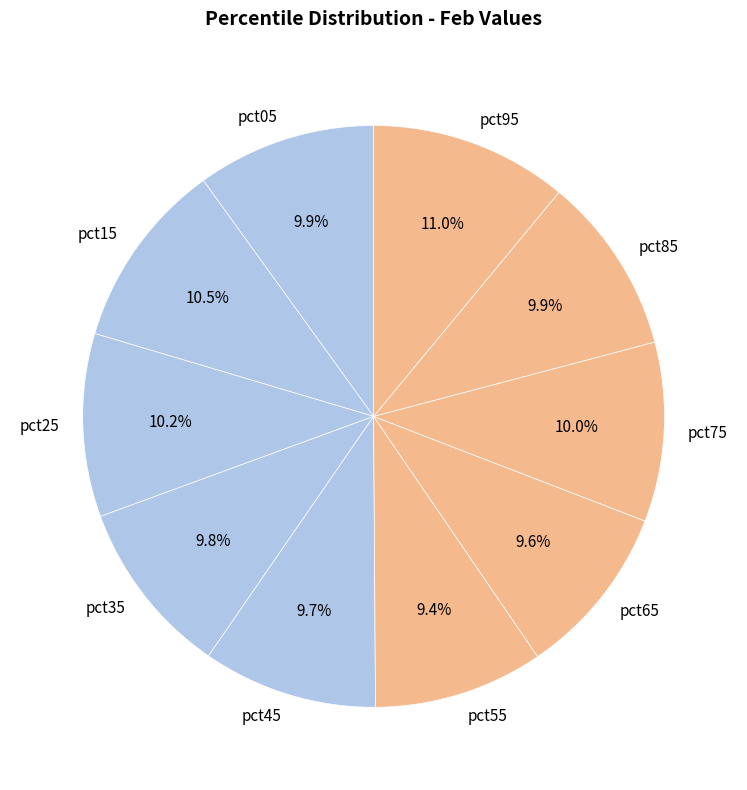

Does pct95 account for over 50% of the chart?

No